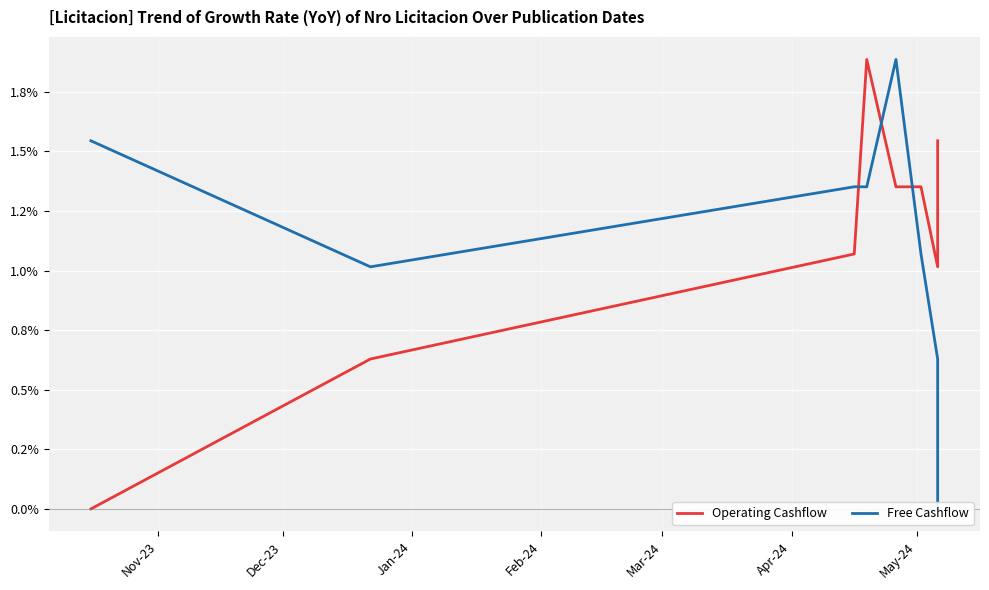

What is the average value of the Free Cashflow series?

1.1